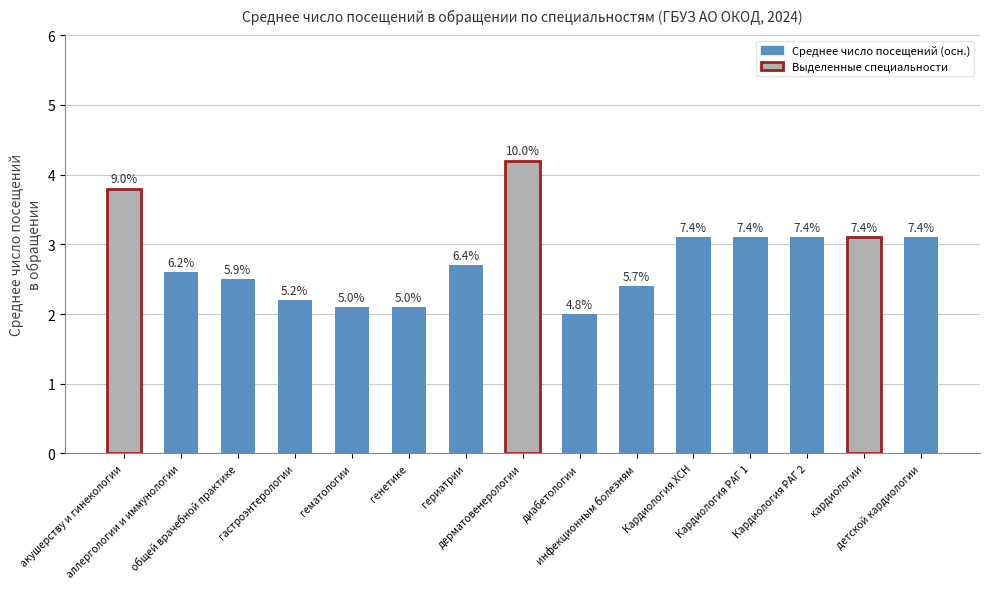

Read the value at диабетологии.

2.0